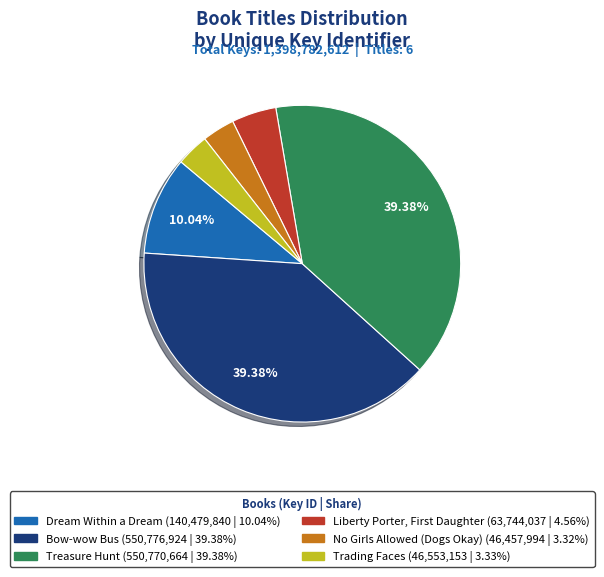

Count the number of slices in the pie.

6